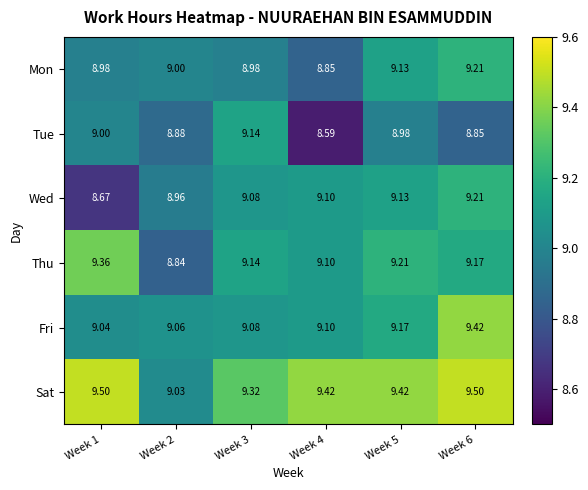

Which series has the largest range (max minus min)?

Tue